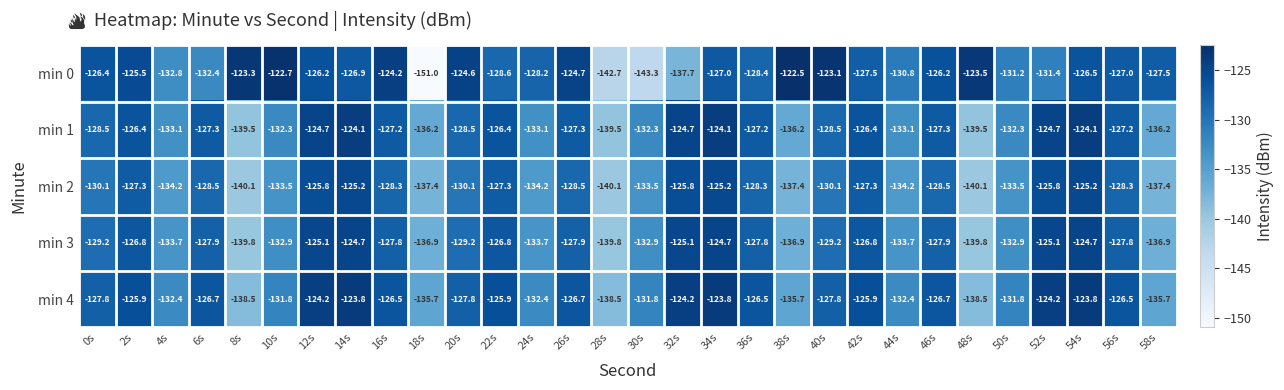

Which series has the largest range (max minus min)?

min 0